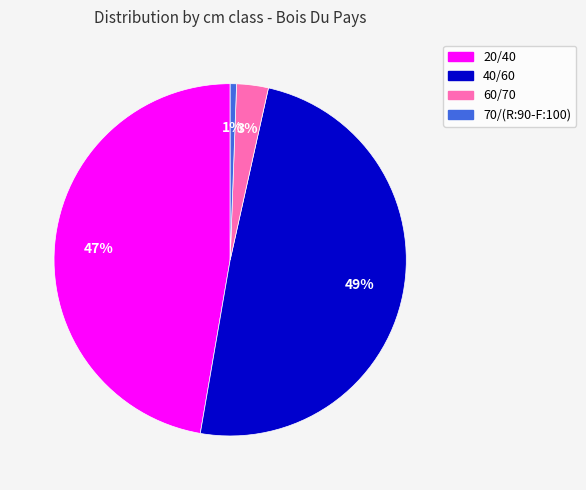

Do 70/(R:90-F:100) and 20/40 together represent more than half of the pie?

No